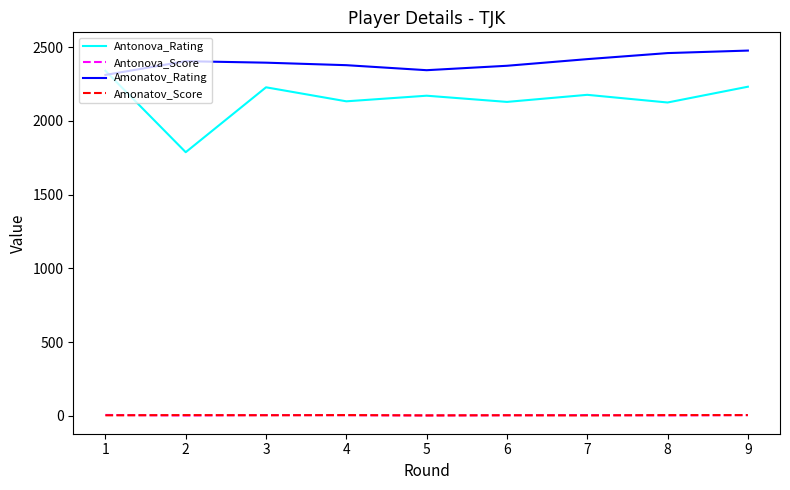

True or false: Amonatov_Score and Antonova_Rating intersect in this chart.

False